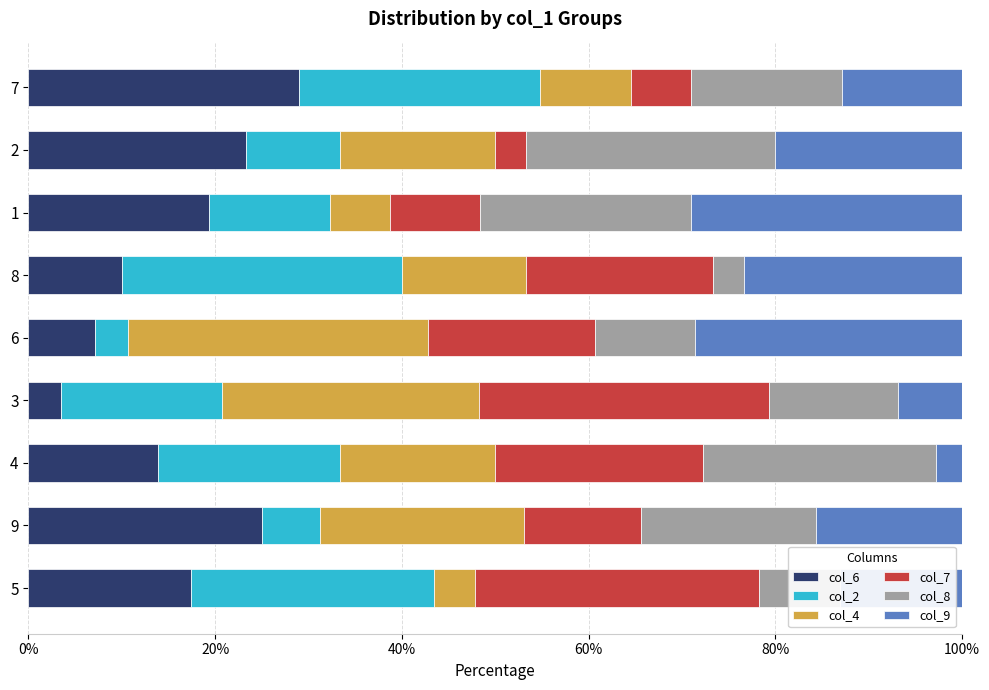

At which label does col_6 reach its peak?

7